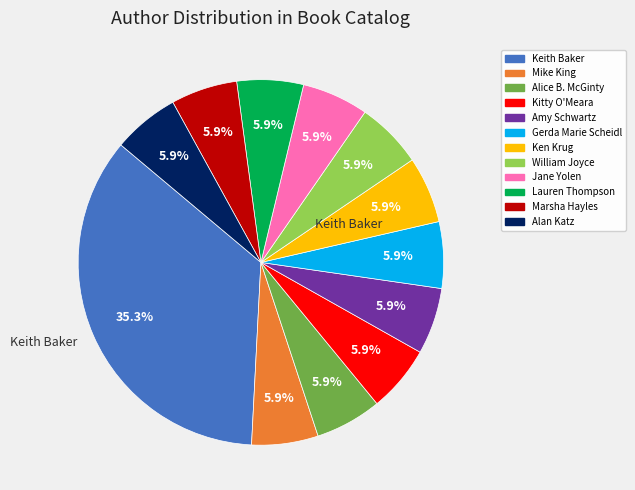

Does any single category account for the majority?

No